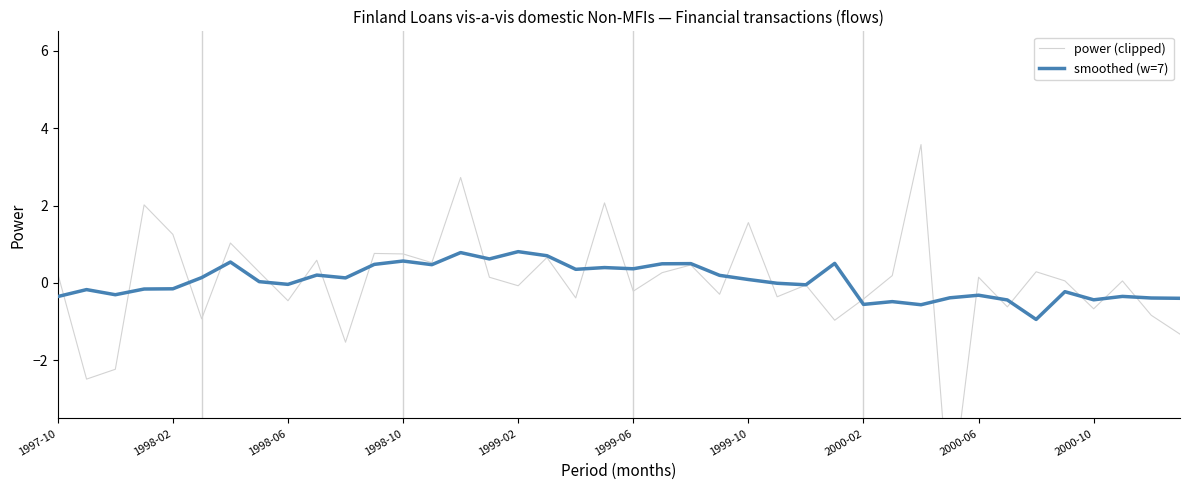

Is this an area chart (filled region under the line)?

No